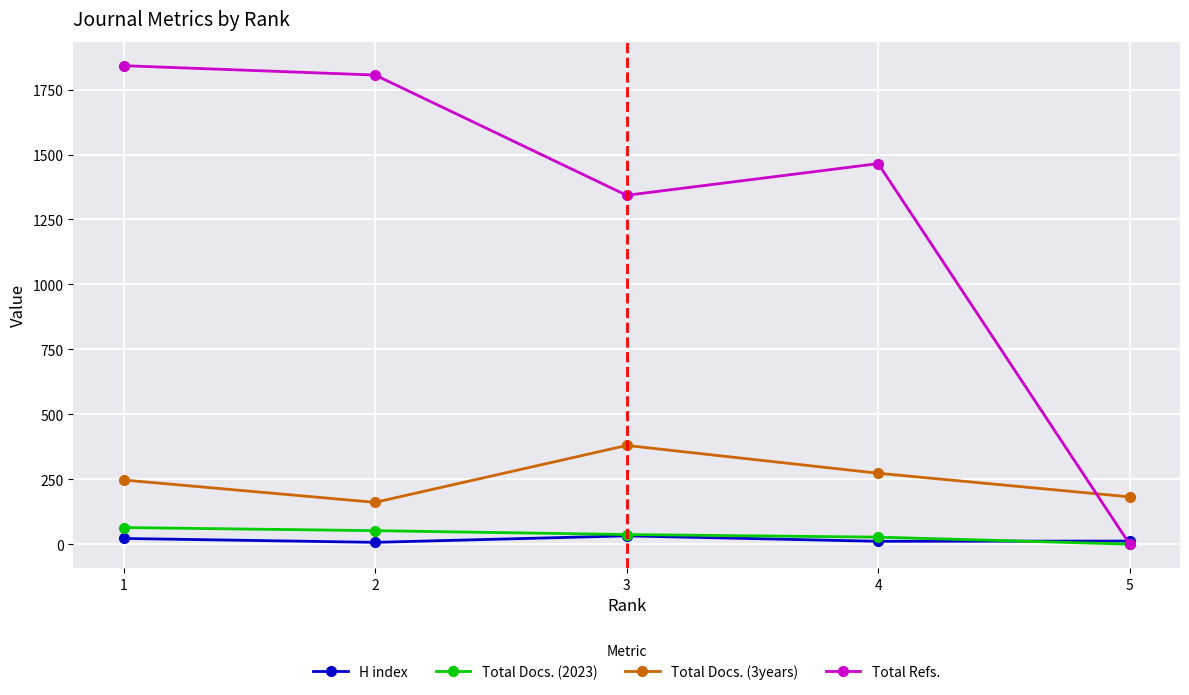

After their last crossing, which series has the higher values: Total Refs. or H index?

H index